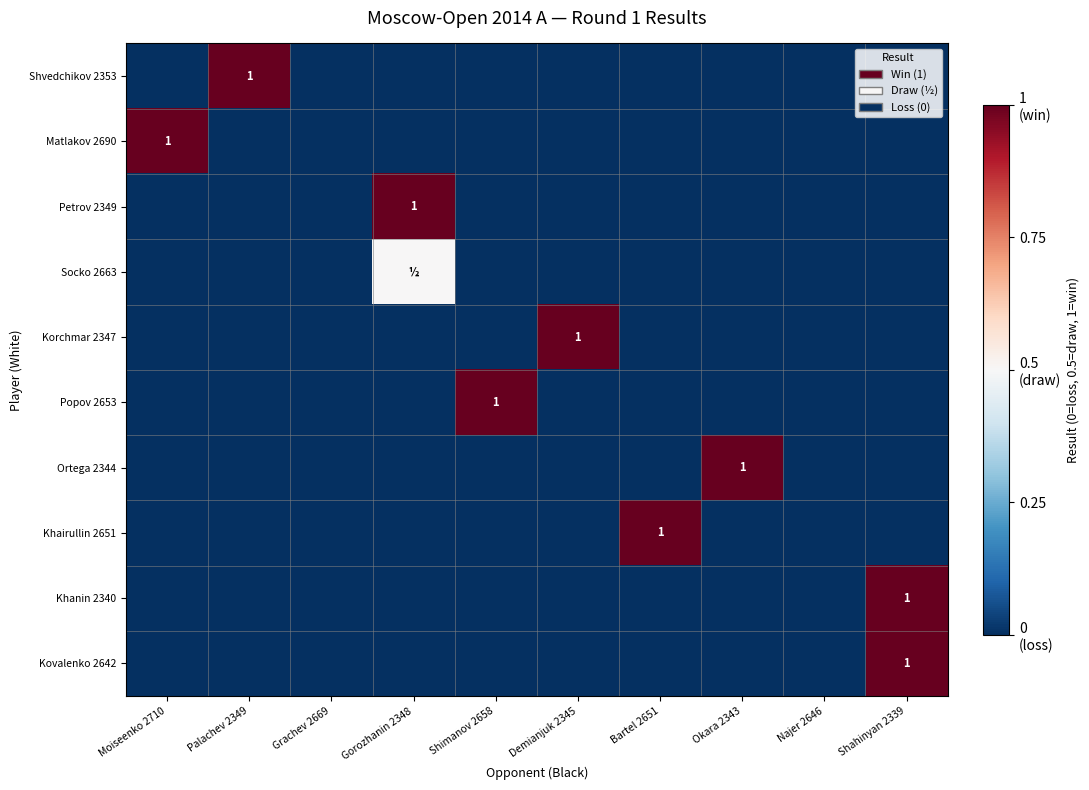

What is the average value of the Popov 2653 series?

0.1